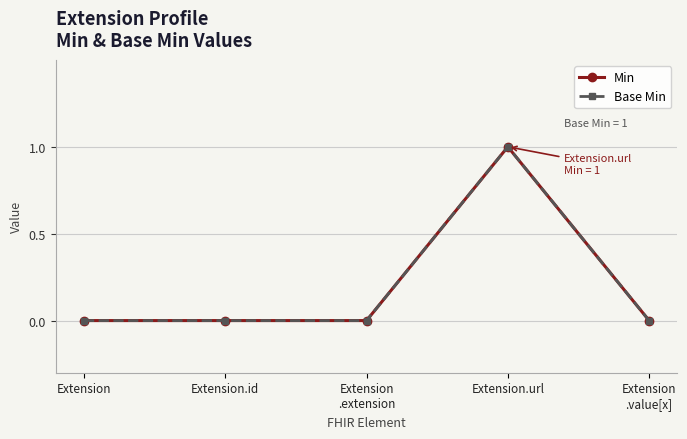

At which label does Base Min reach its minimum?

Extension